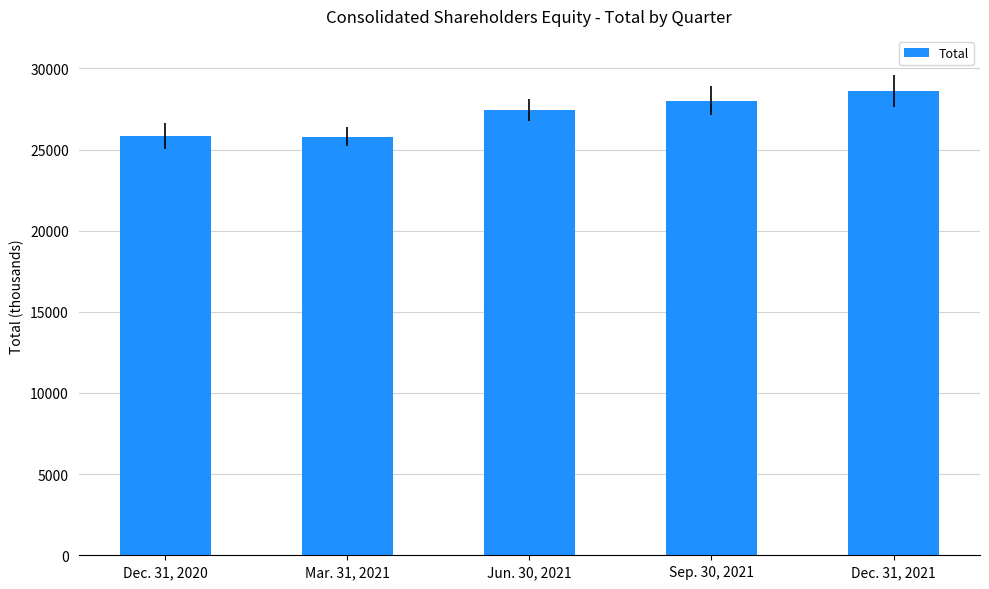

List the labels in order of value, smallest first.

Mar. 31, 2021, Dec. 31, 2020, Jun. 30, 2021, Sep. 30, 2021, Dec. 31, 2021